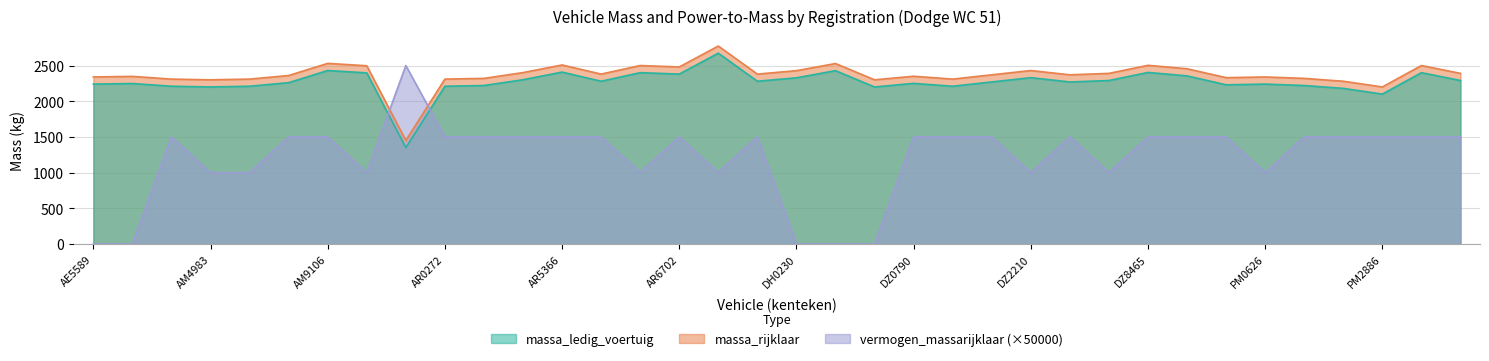

The value of massa_rijklaar at PM7571 is 2290. True or false?

True